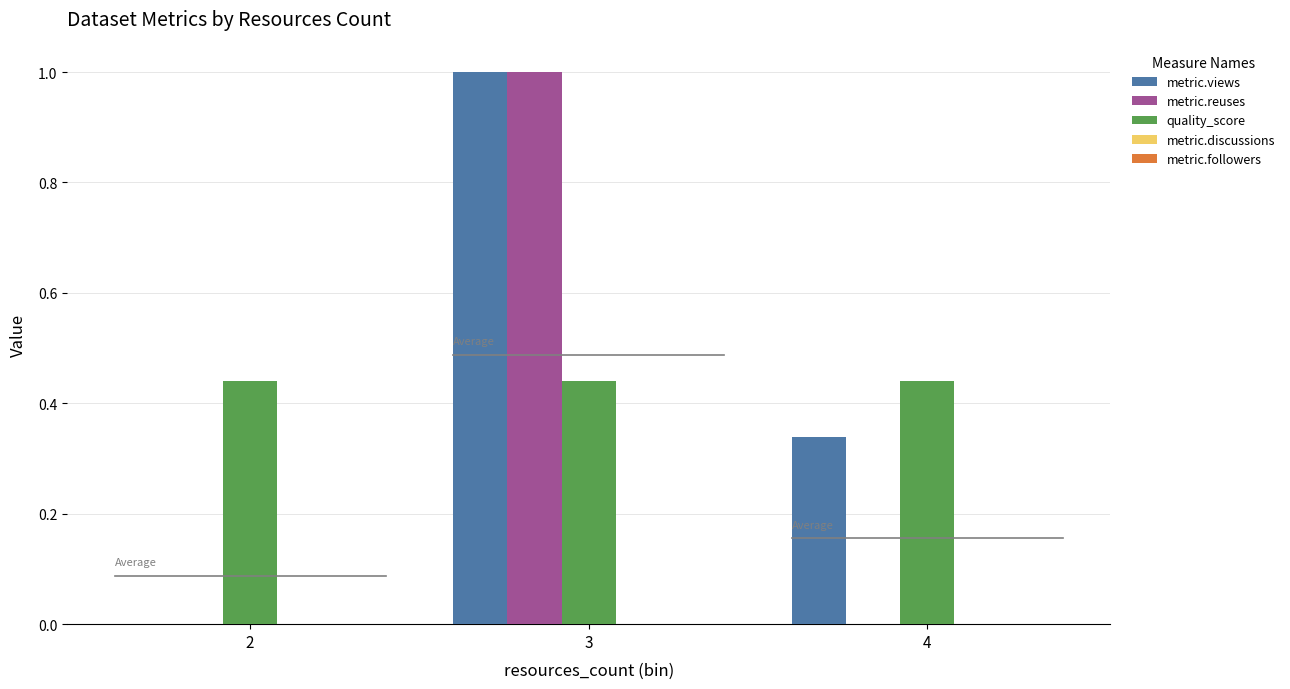

What is the total value across all series at 4?

0.8